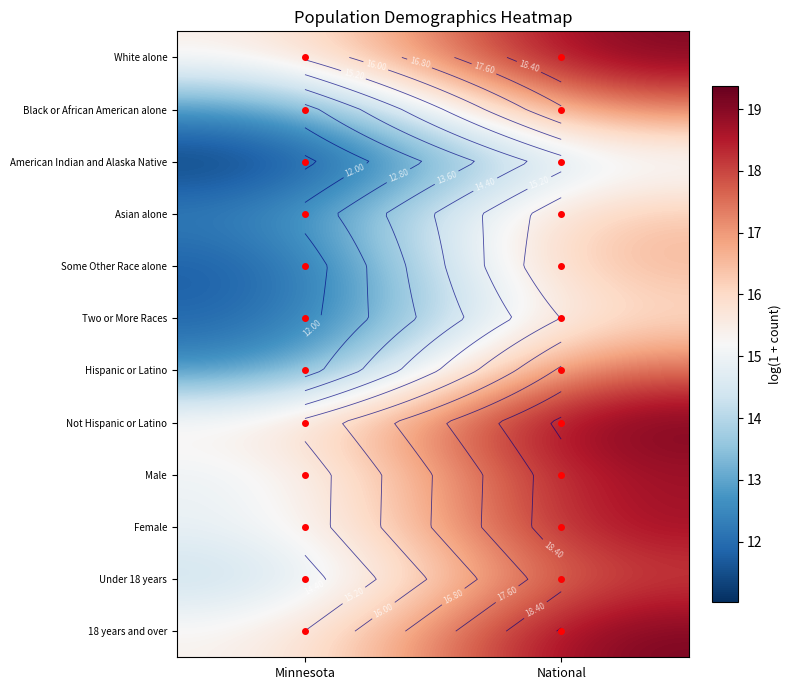

What is the sum of the Some Other Race alone values at National and Minnesota?

28.3